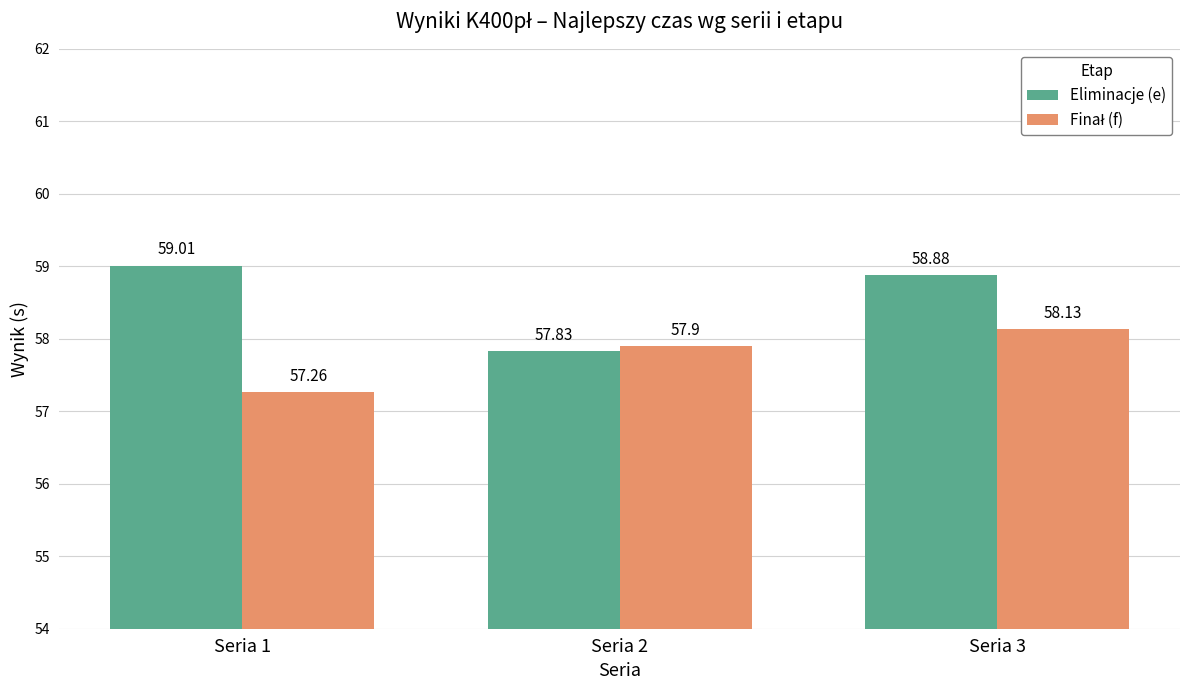

What is the difference between the maximum and minimum values in the Eliminacje (e) series?

1.2